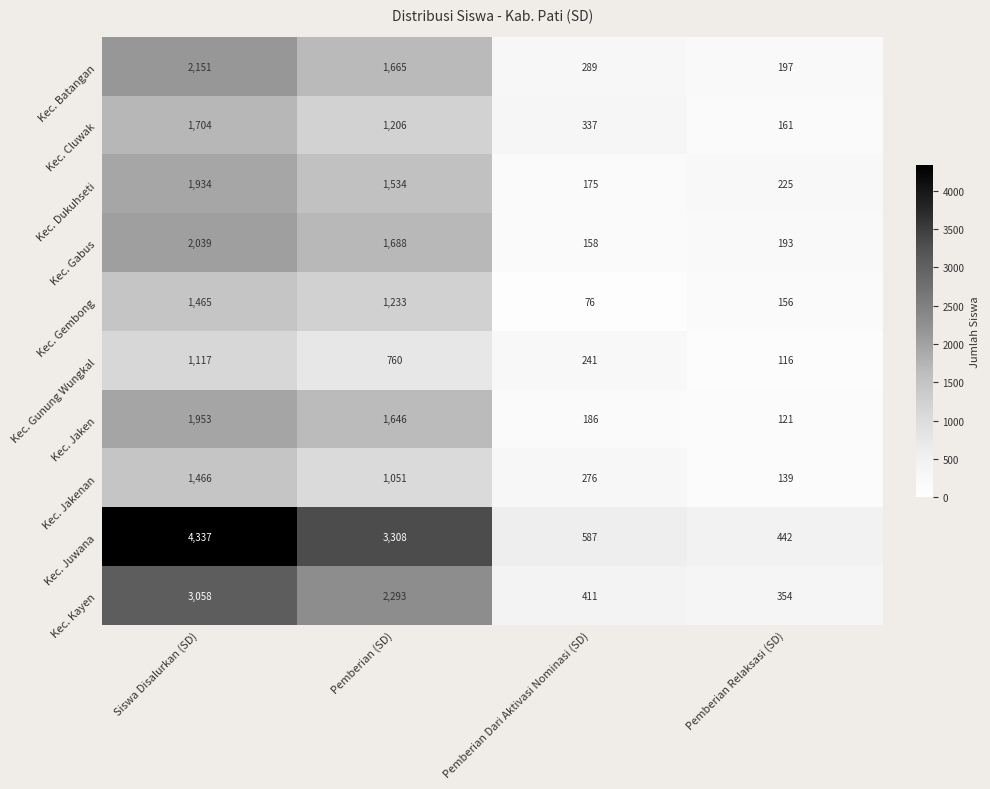

Read the Kec. Kayen value at Pemberian Relaksasi (SD), to the nearest 10.

350